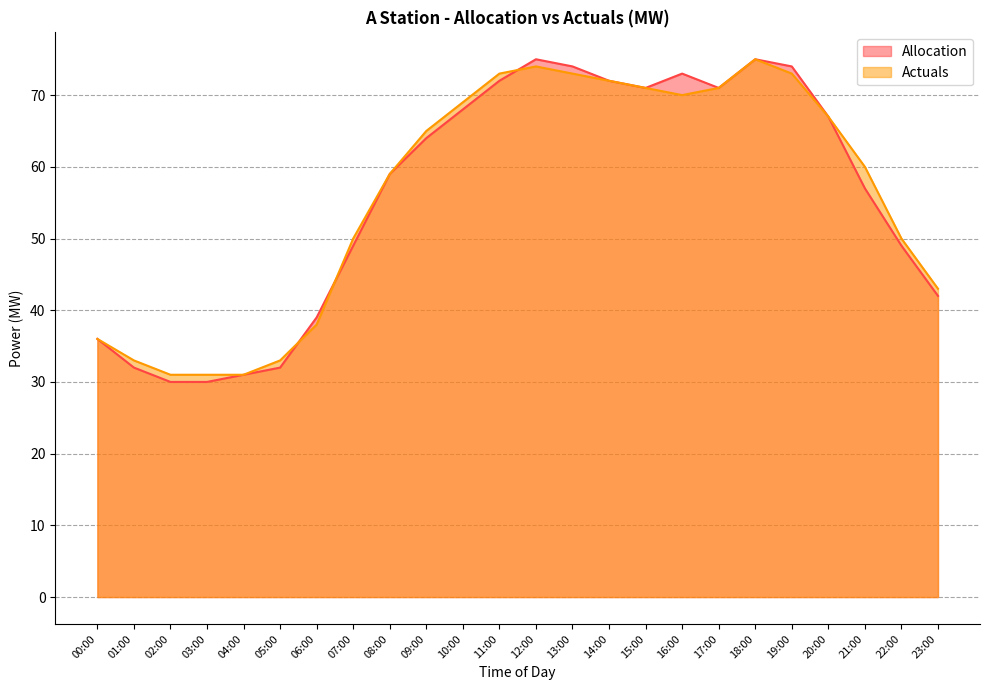

Reading right to left, what are all the values shown in this chart?

Allocation: 42	49	57	67	74	75	71	73	71	72	74	75	72	68	64	59	49	39	32	31	30	30	32	36
Actuals: 43	50	60	67	73	75	71	70	71	72	73	74	73	69	65	59	50	38	33	31	31	31	33	36